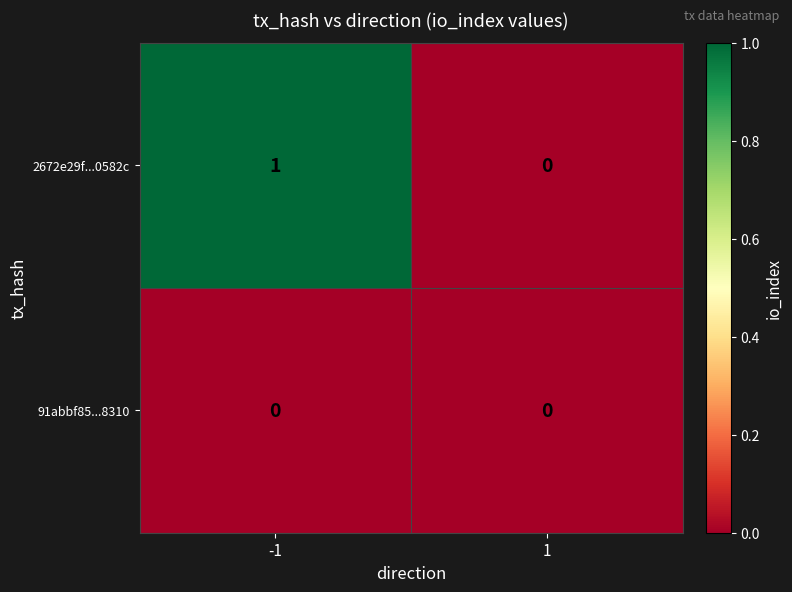

List the series in order of their overall mean, lowest first.

91abbf85...8310, 2672e29f...0582c